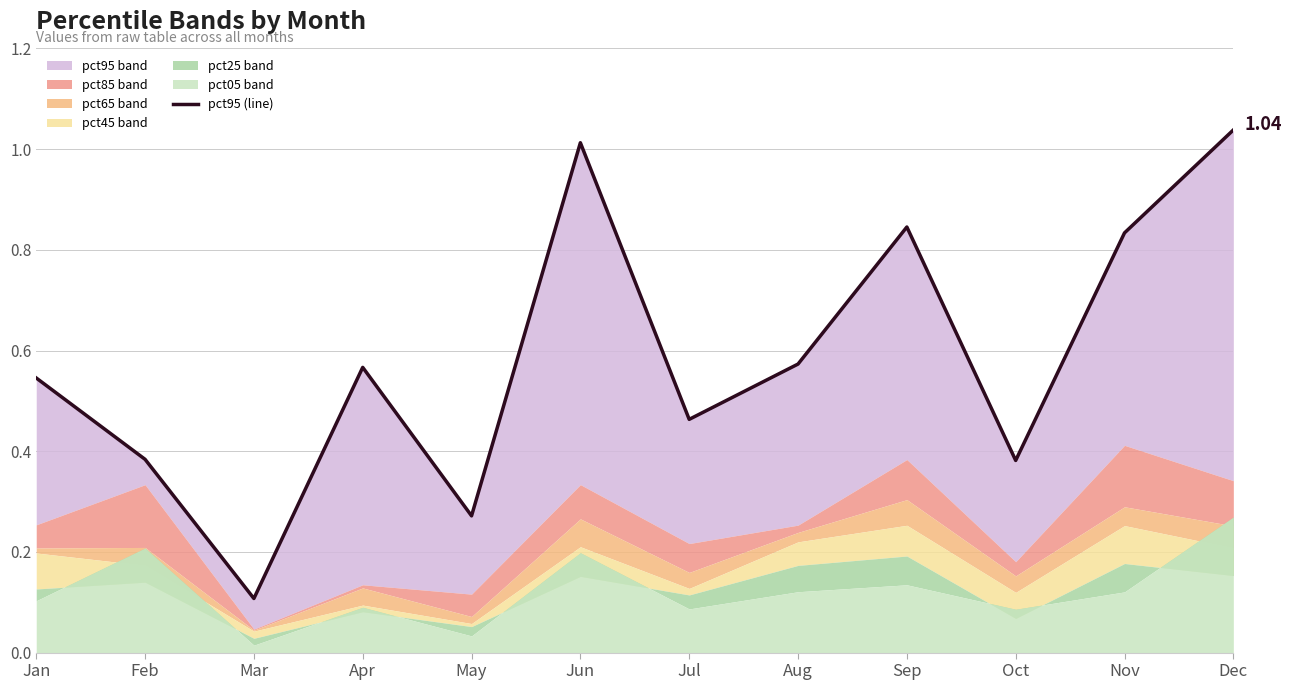

The chart shows a value of 0.3 at Jan. True or false?

False